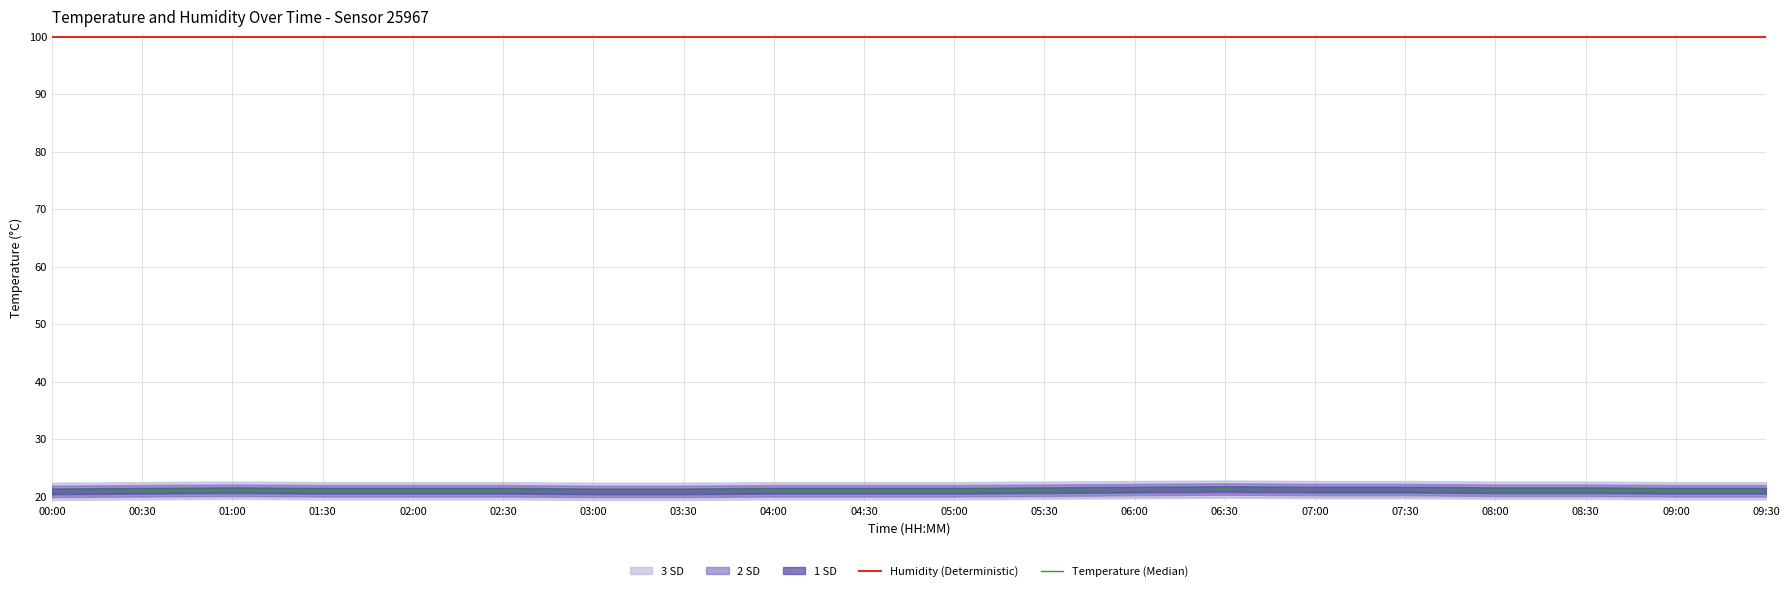

Is the value of Humidity (Deterministic) at 04:00 greater than the value of Temperature (Median) at 09:30?

Yes